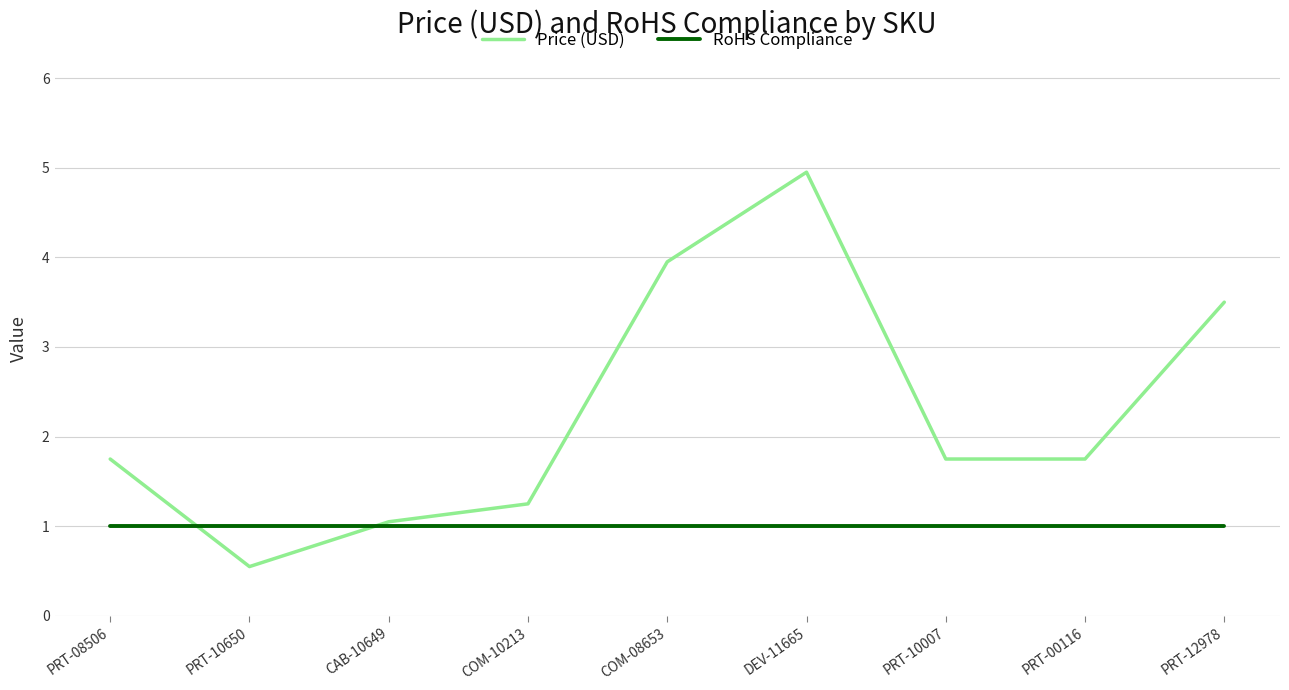

Rank the series by their average value, from highest to lowest.

Price (USD), RoHS Compliance